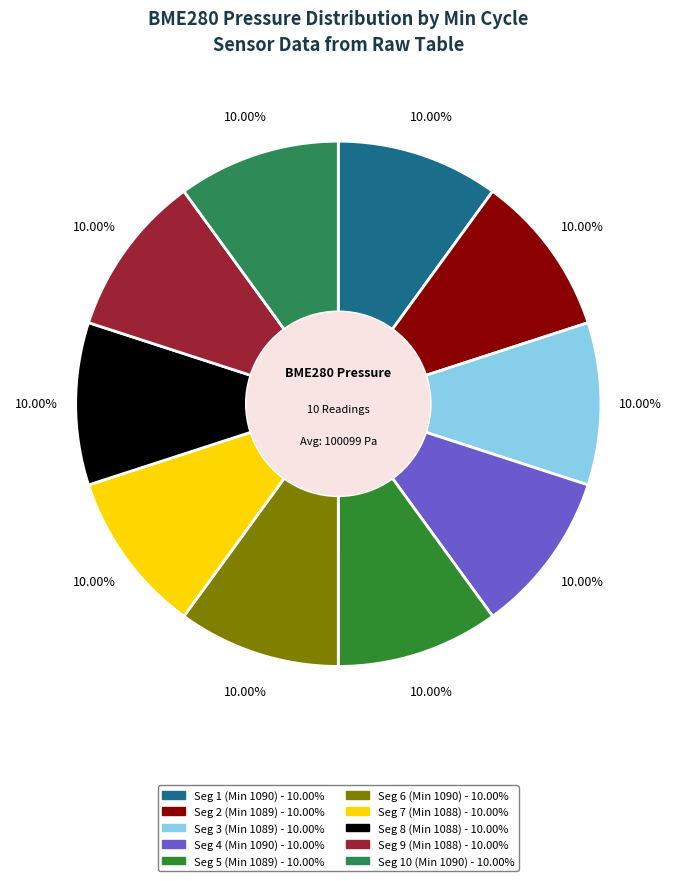

Is there a majority slice in this chart?

No